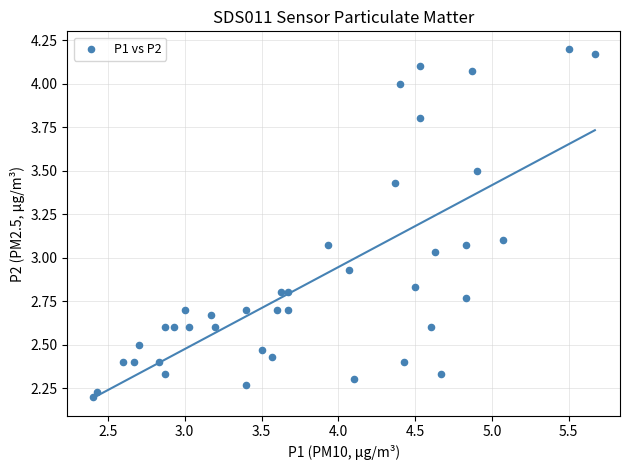

What is the range of Y values (max minus min)?

2.0